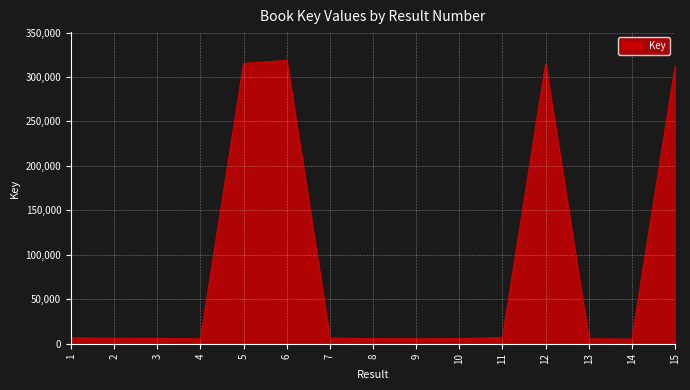

What is the change in value from 7 to 13?

-729